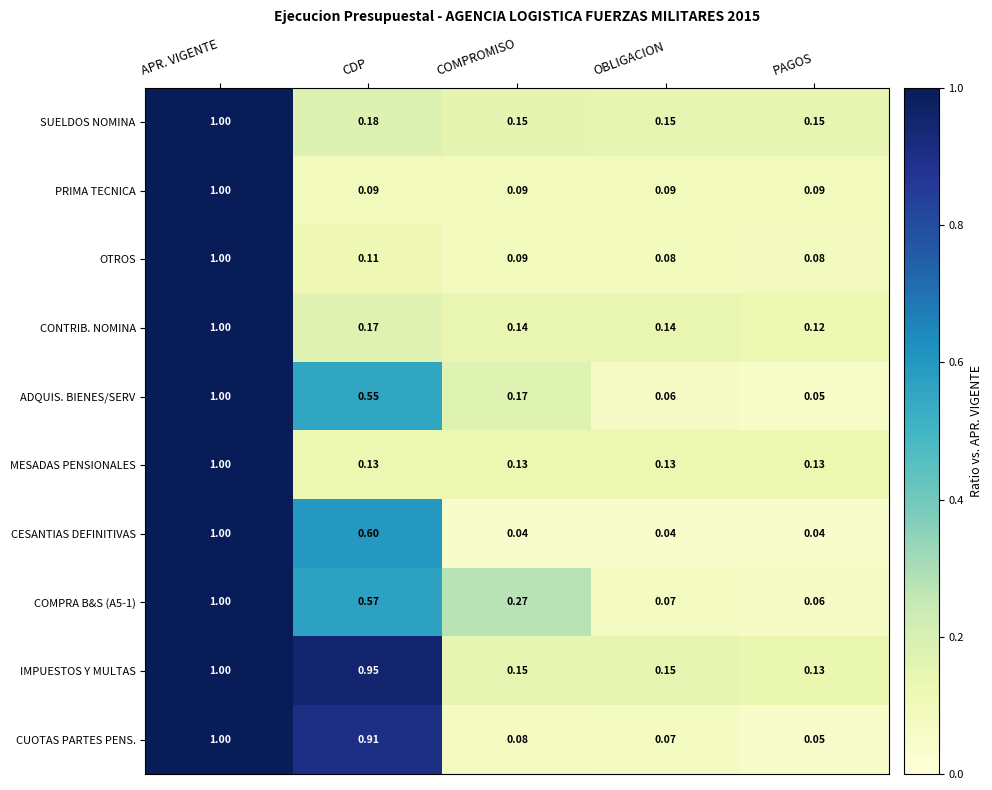

Between APR. VIGENTE and CDP, which series saw the biggest shift?

PRIMA TECNICA